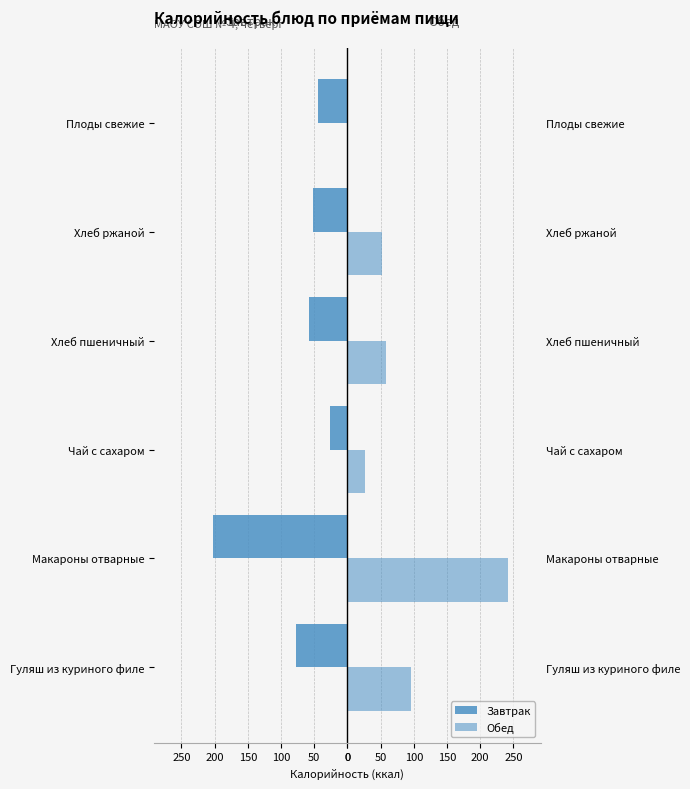

How many bars are there in each group?

2